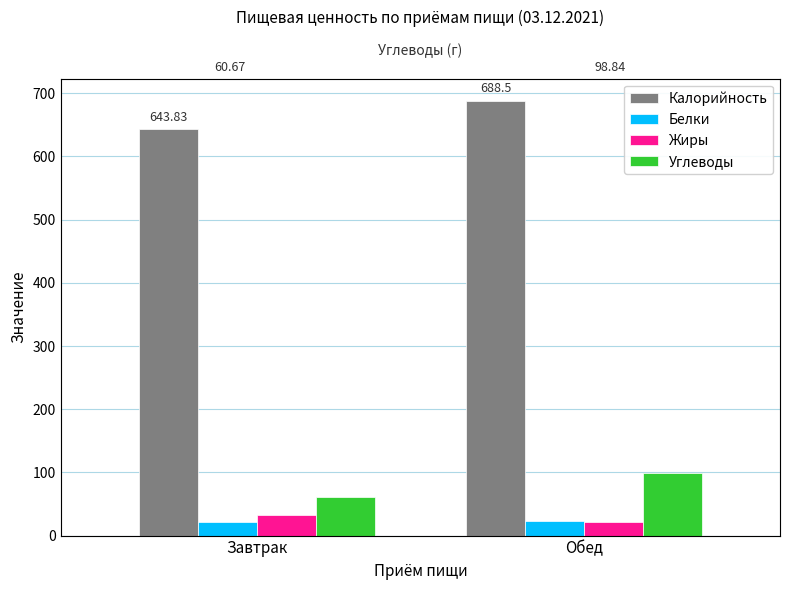

What is the label of the 1st bar from the right?

Обед